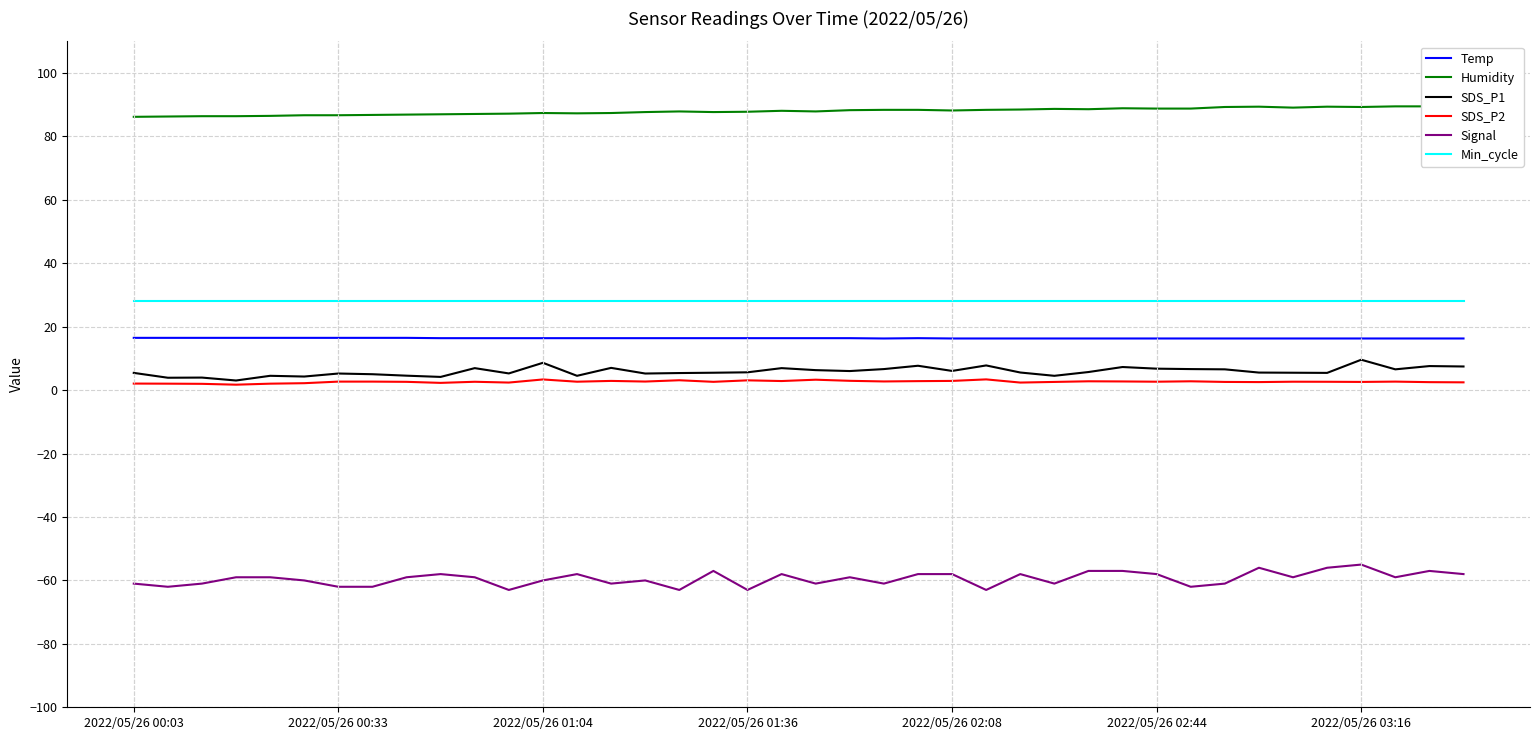

What are all the series names shown in the legend?

Temp, Humidity, SDS_P1, SDS_P2, Signal, Min_cycle